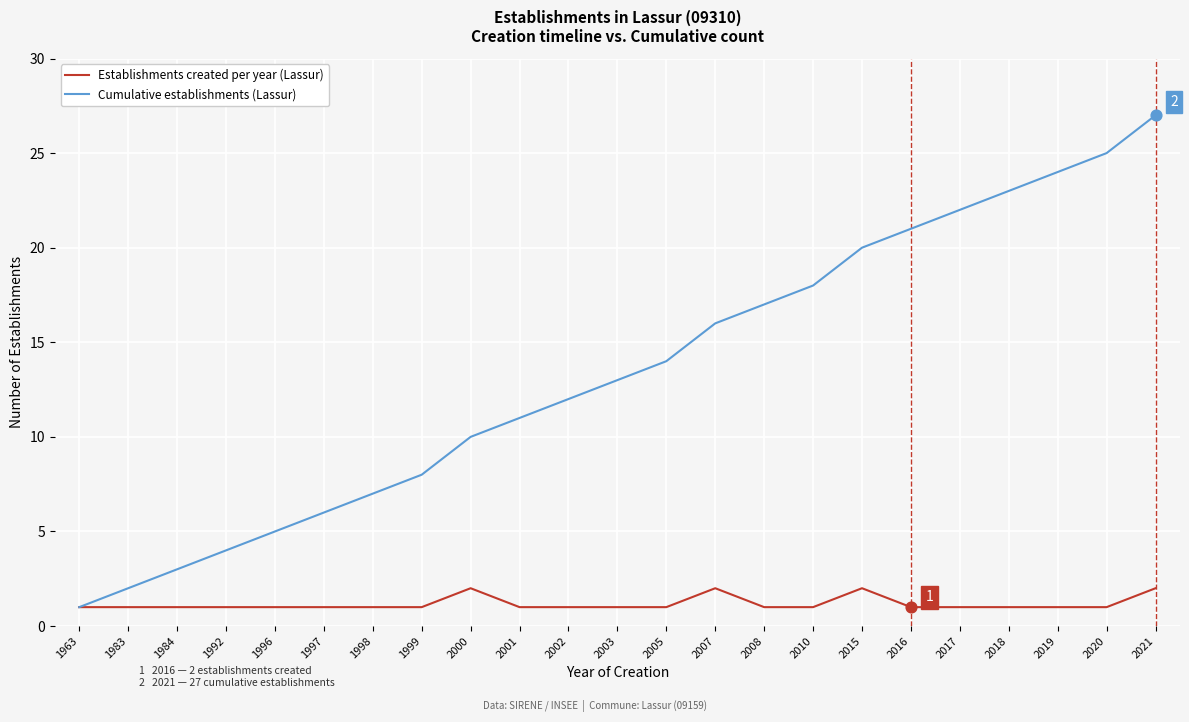

What are all the series names shown in the legend?

Establishments created per year (Lassur), Cumulative establishments (Lassur)